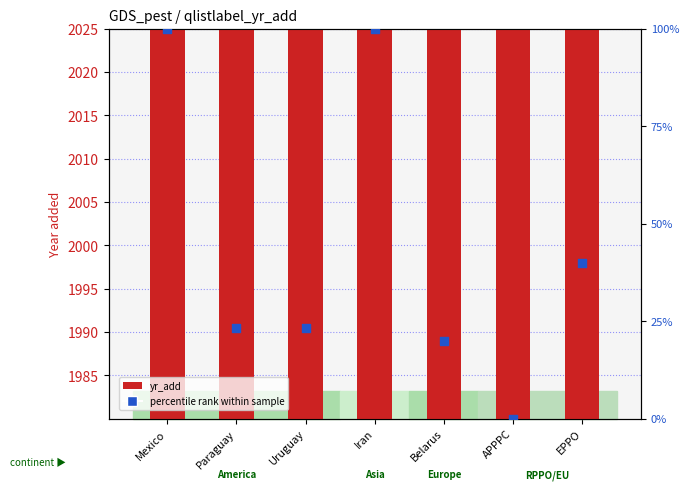

Is the value of yr_add at APPPC greater than the value of percentile rank within sample at Uruguay?

Yes